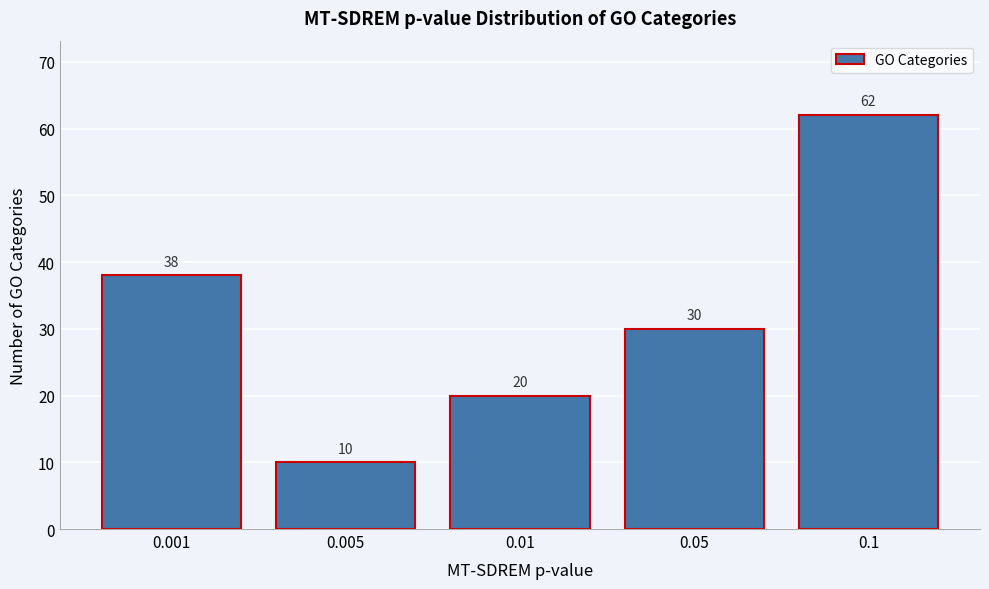

Reading left to right, extract all data points from this chart.

38	10	20	30	62